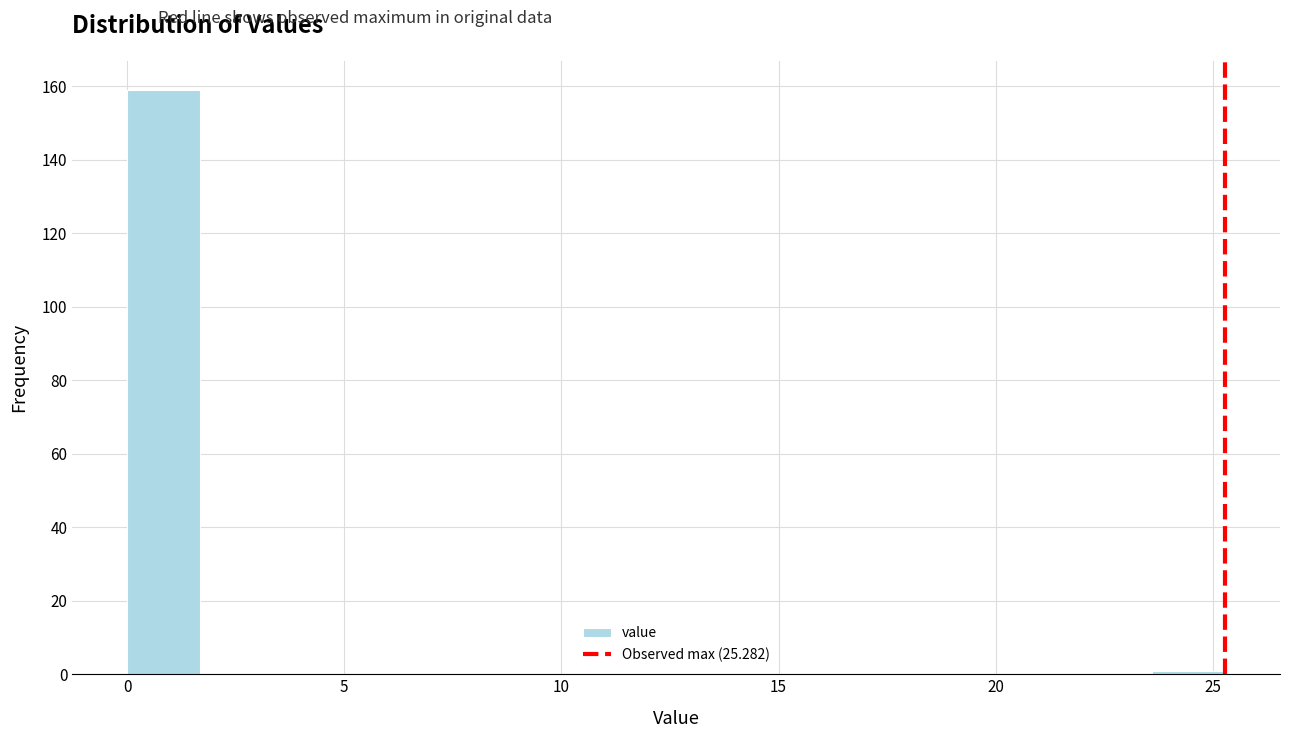

Around what value on the x-axis is the tallest bar? Give the approximate position of its centre, as read against the axis.

1.0